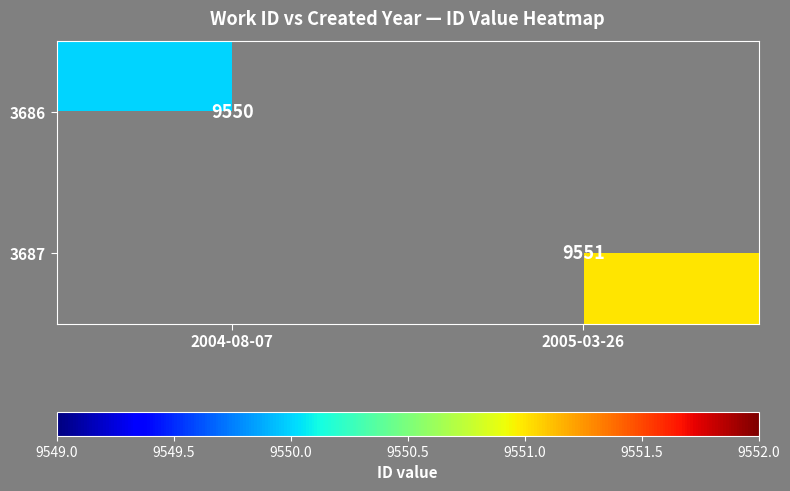

Is the value of 3686 at 2004-08-07 greater than the value of 3687 at 2005-03-26?

No